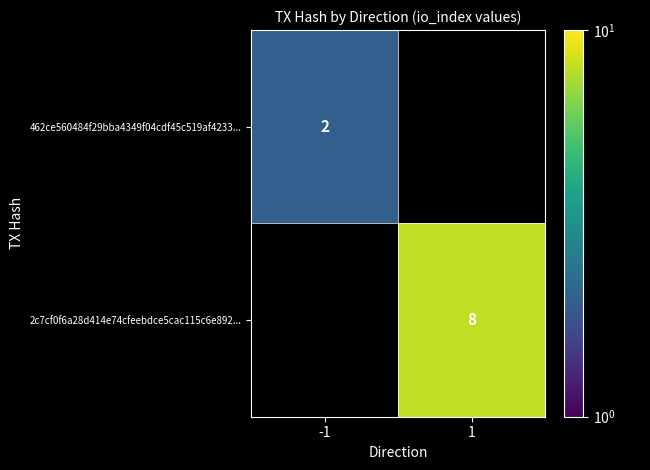

The 462ce560484f29bba4349f04cdf45c519af4233... series shows 2 at -1. True or false?

True